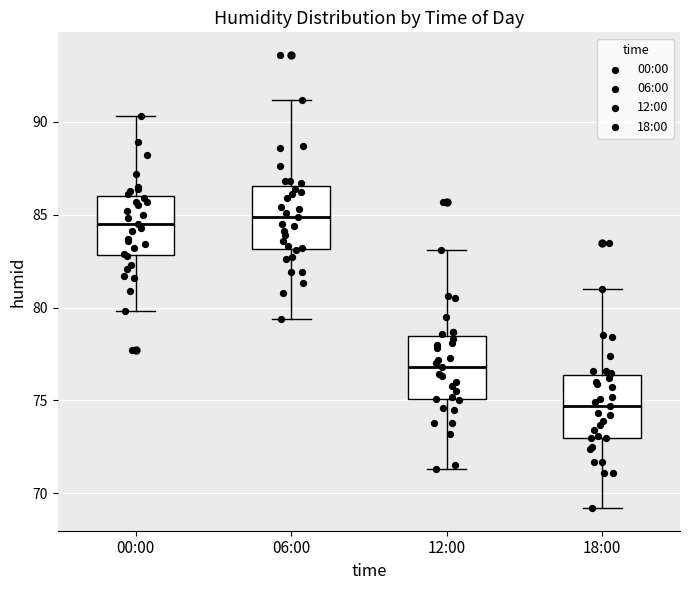

Reading left to right, transcribe this box plot: for each box, give where its median line is, the range the box spans, and where its two whiskers end, as read against the y-axis. The values are not printed on the chart, so give them approximately, as read against the axis.

00:00: median 84.5, box 83.0 to 86.0, whiskers 80.0 to 90.5
06:00: median 85.0, box 83.0 to 86.5, whiskers 79.5 to 91.0
12:00: median 77.0, box 75.0 to 78.5, whiskers 71.5 to 83.0
18:00: median 74.5, box 73.0 to 76.5, whiskers 69.0 to 81.0